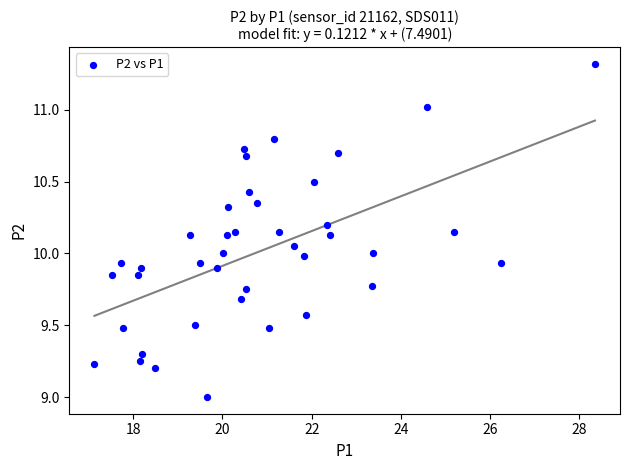

What is the range of Y values (max minus min)?

2.3